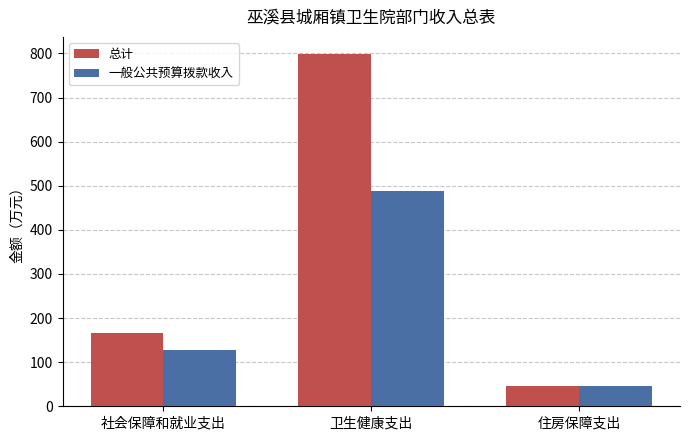

Is it true that 一般公共预算拨款收入 equals 45.1 at 住房保障支出?

True